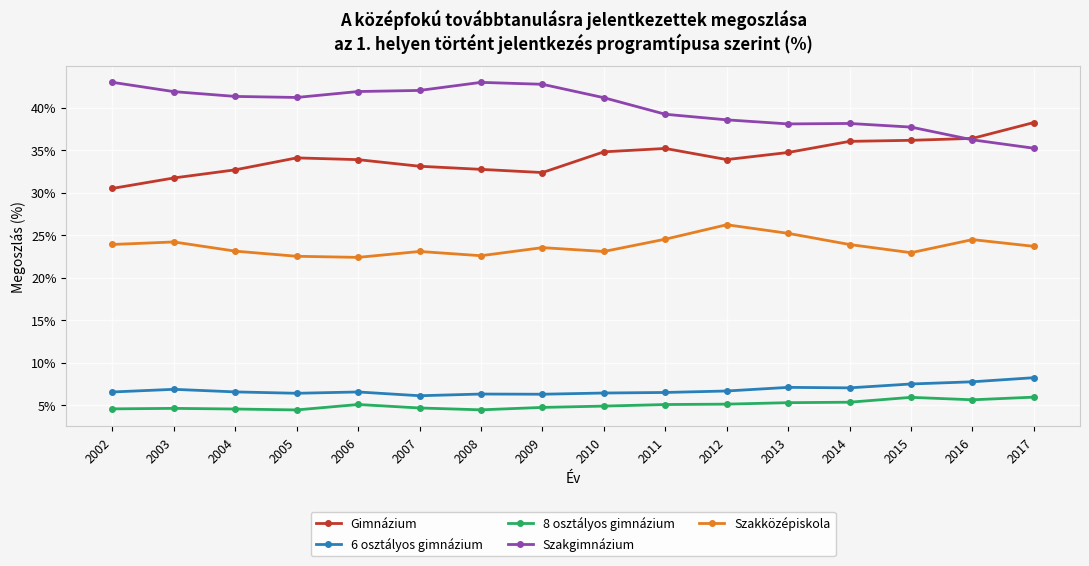

True or false: 8 osztályos gimnázium has a value of 4.4 at 2005.

True